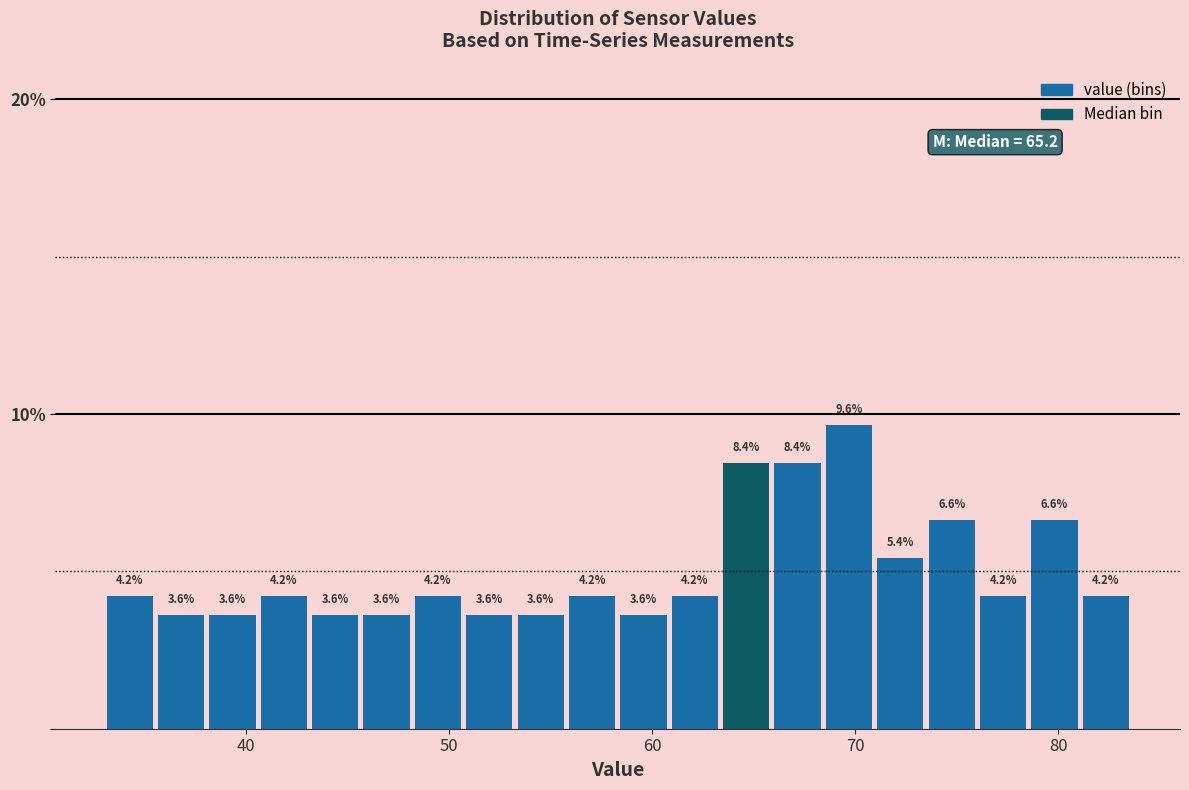

Around what value on the x-axis is the tallest bar? Give the approximate position of its centre, as read against the axis.

70